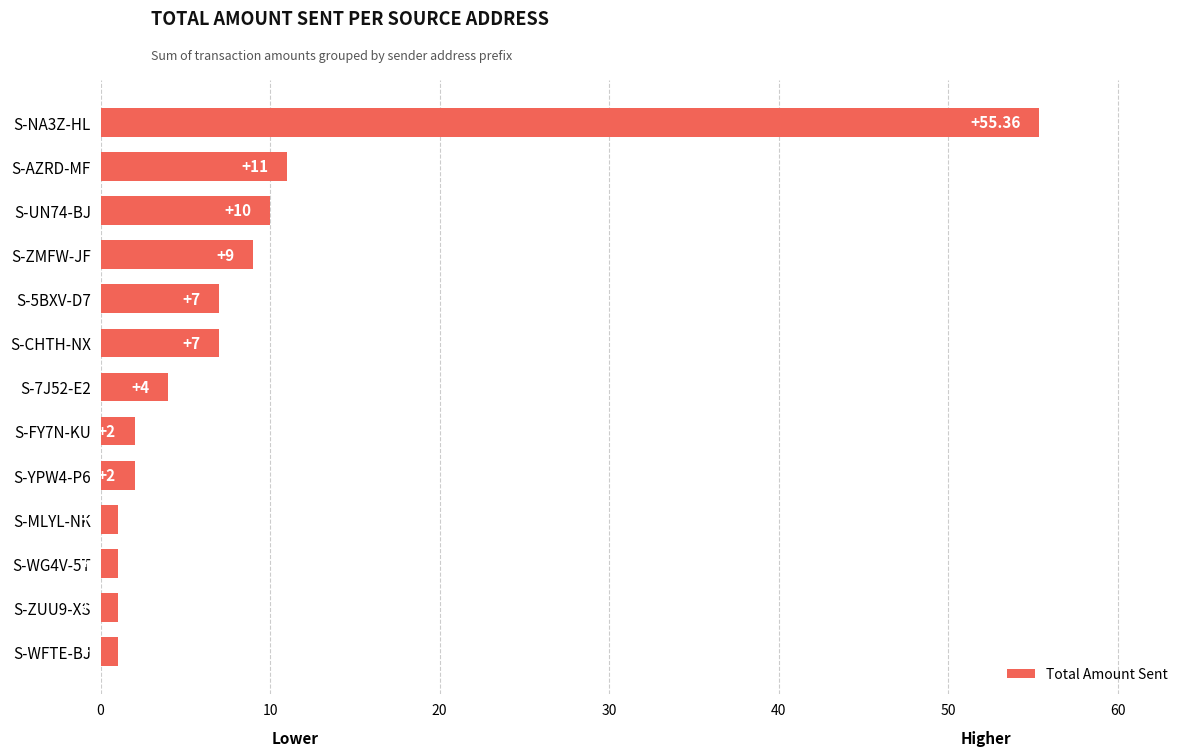

What is the difference between the second highest and minimum values?

10.0